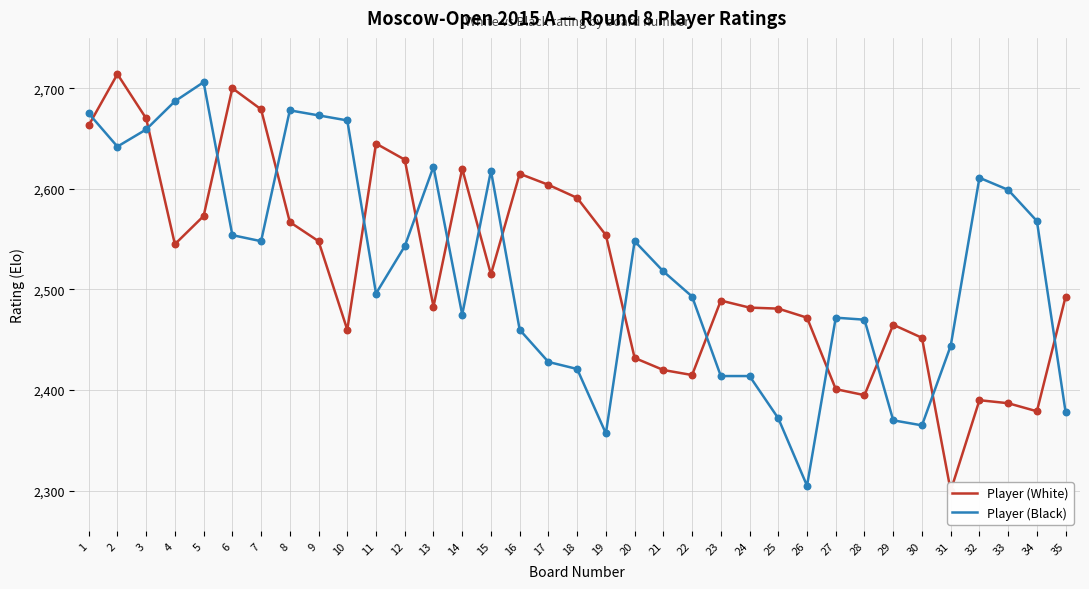

Which series contains the lowest Y value?

Player (White)